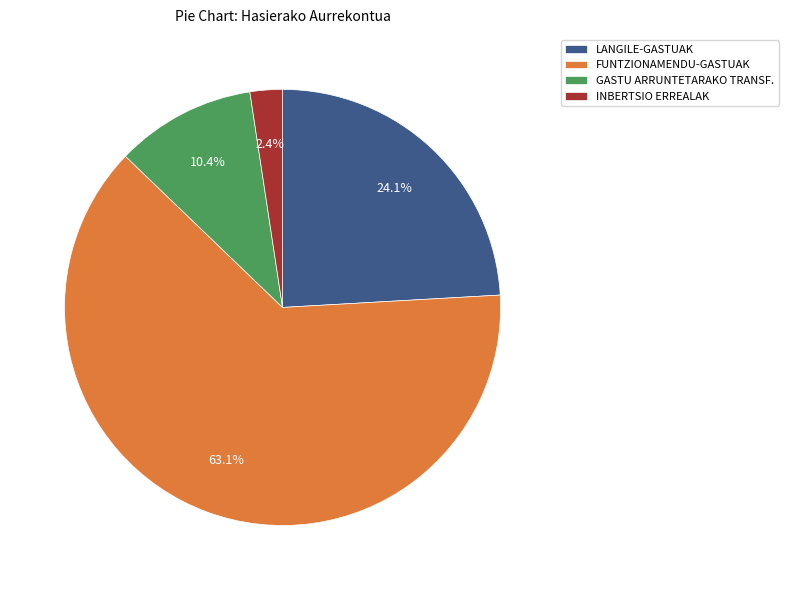

What is the ratio of the value at GASTU ARRUNTETARAKO TRANSF. to the value at INBERTSIO ERREALAK?

4.3